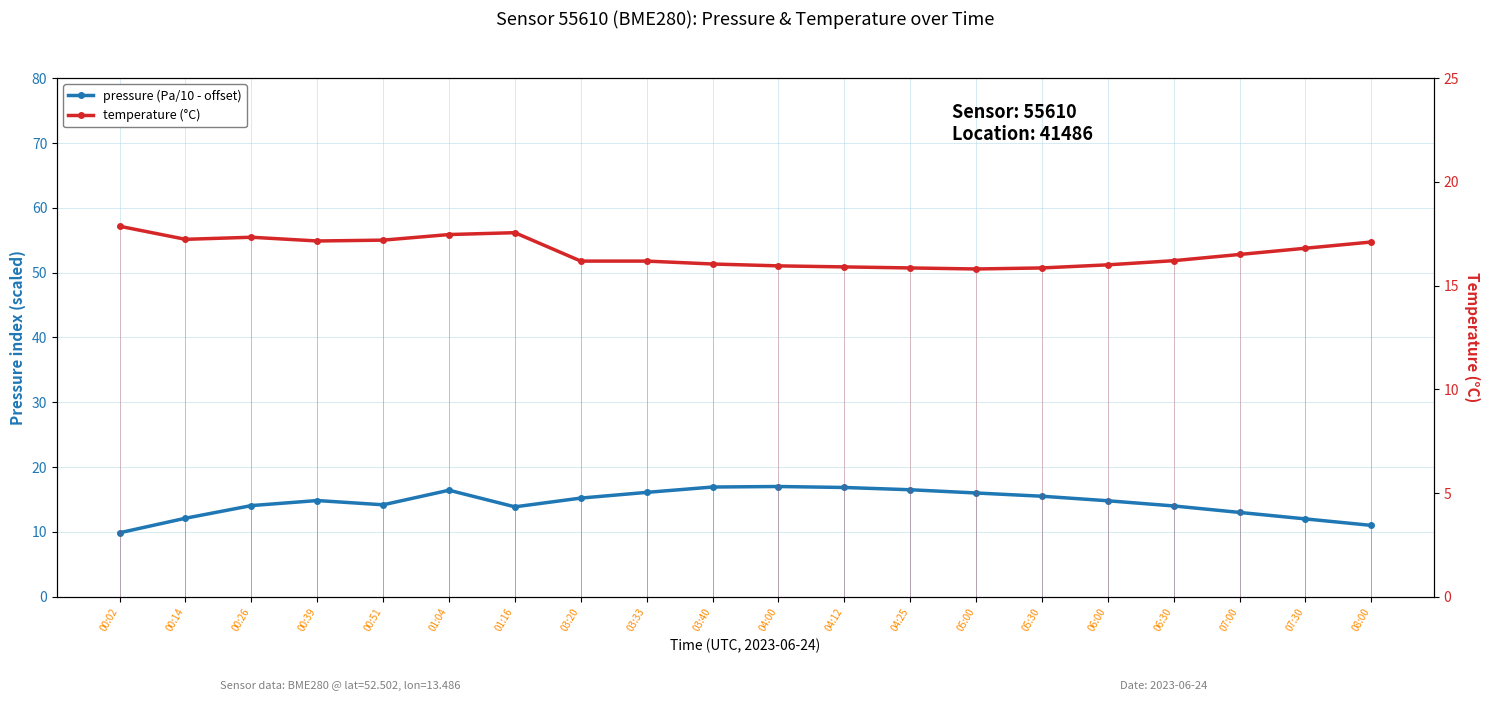

What is the smallest value displayed?

9.9